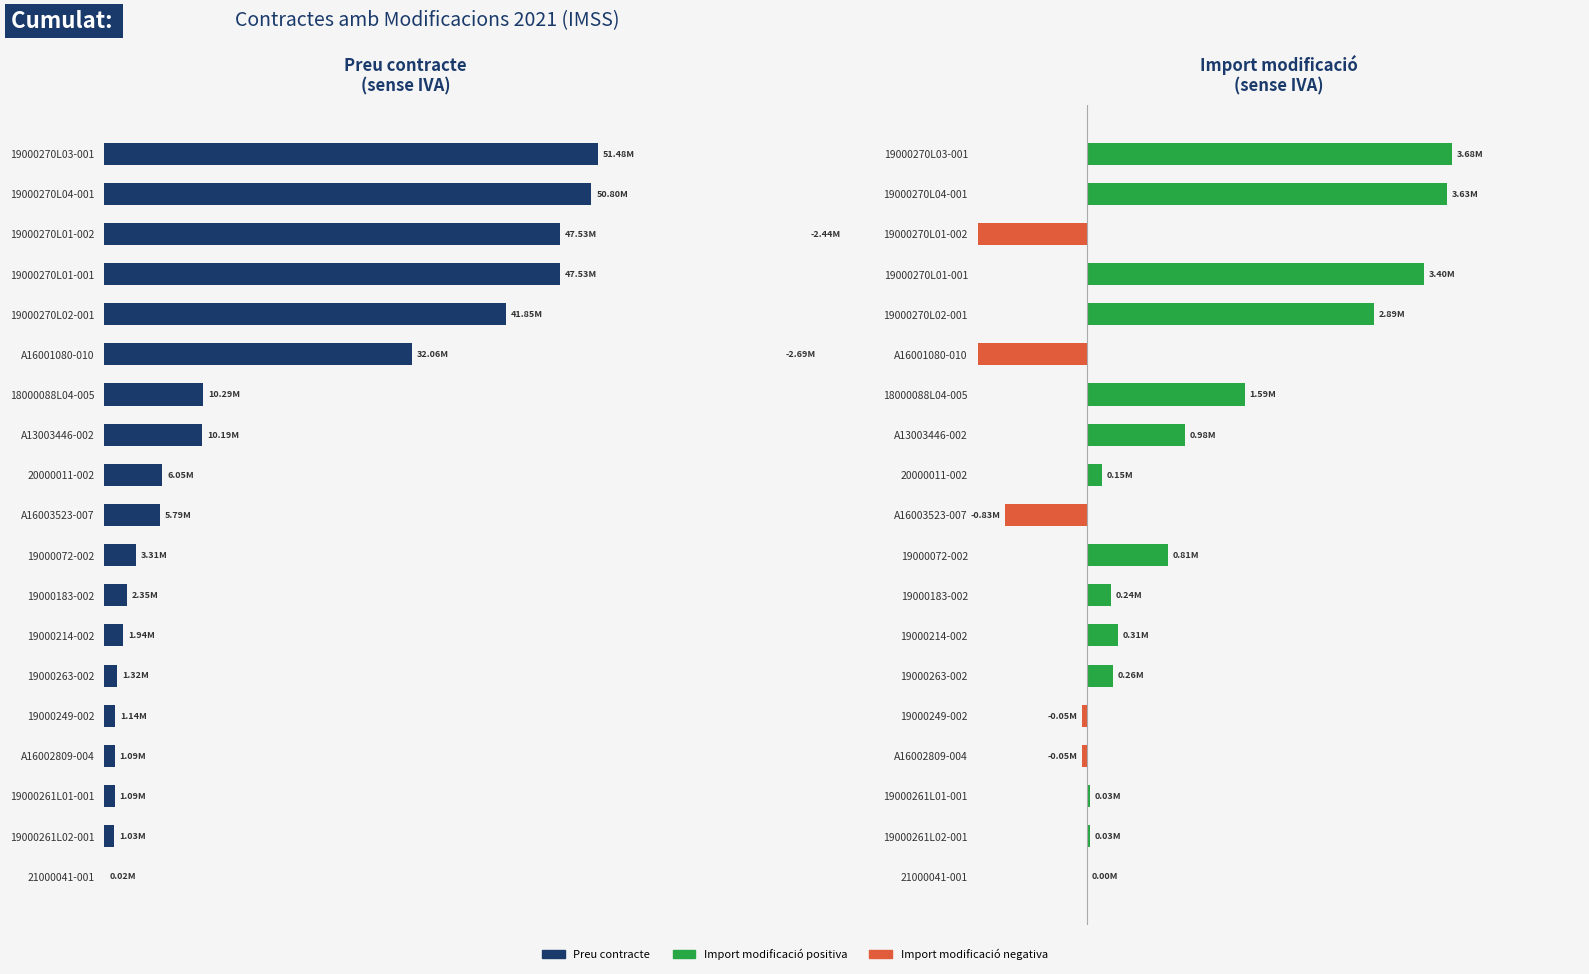

Is it true that Import modificació (sense IVA) equals 33570.0 at 19000261L01-001?

True